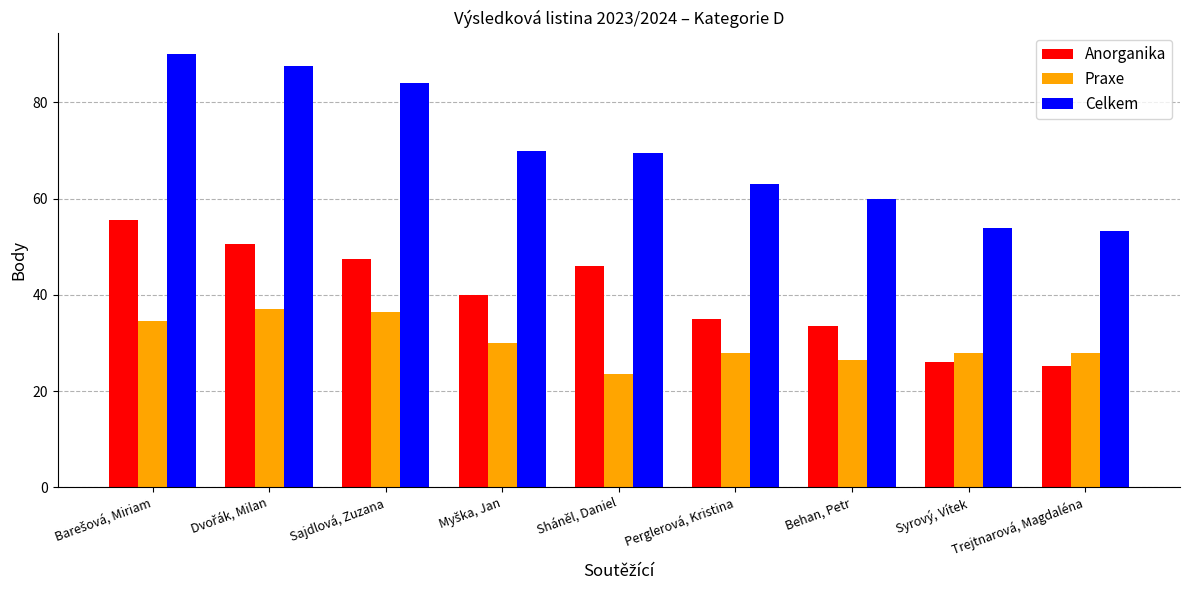

How many values in the Anorganika series are below 40?

4